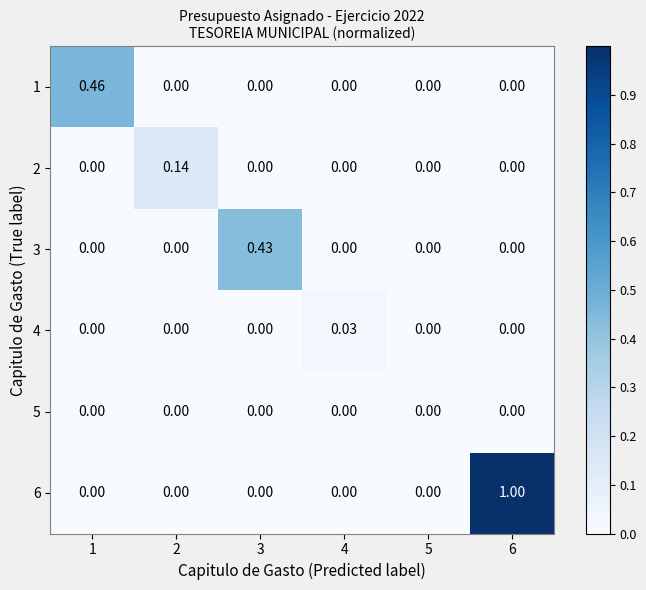

How many series are shown in this chart?

6